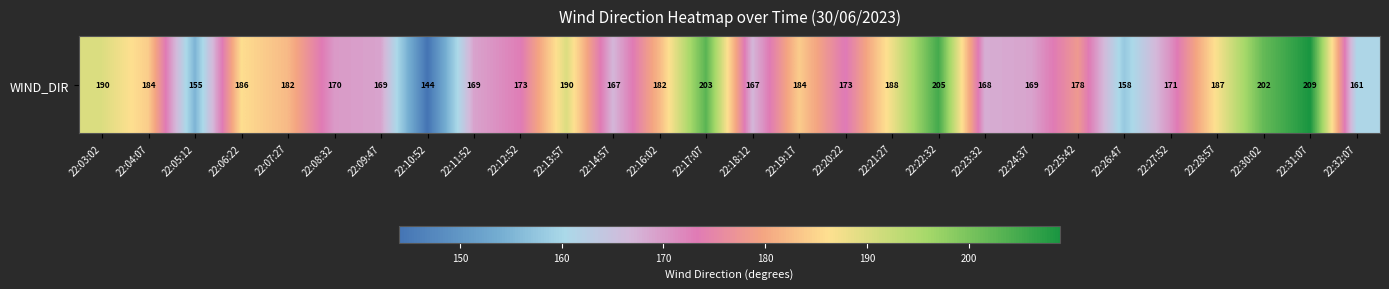

What is the difference between the maximum and minimum values?

65